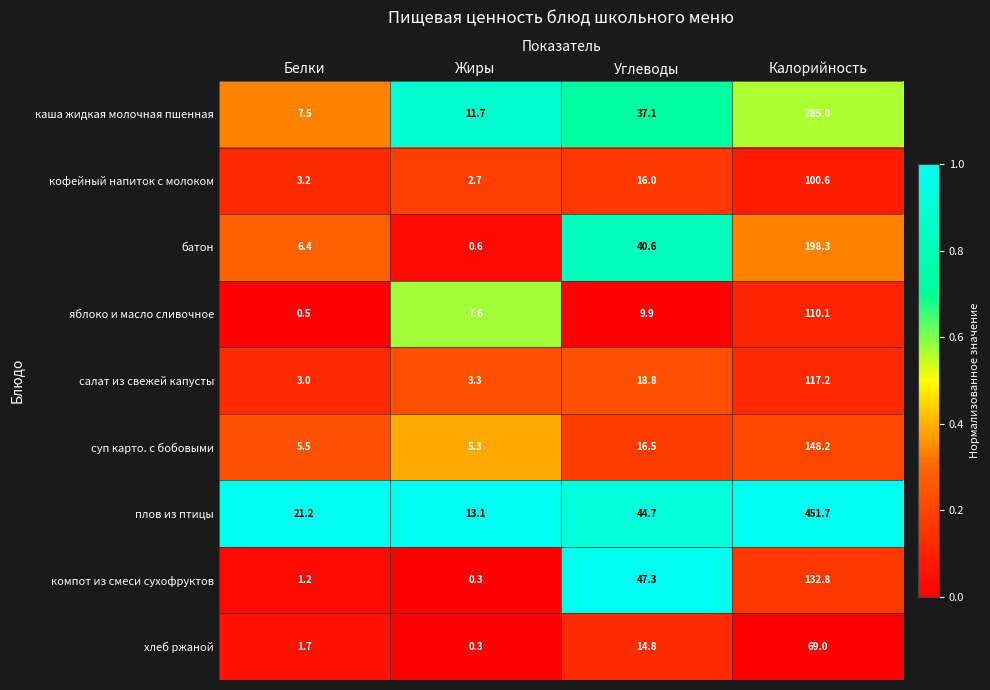

At how many categories does at least one series exceed 0?

4